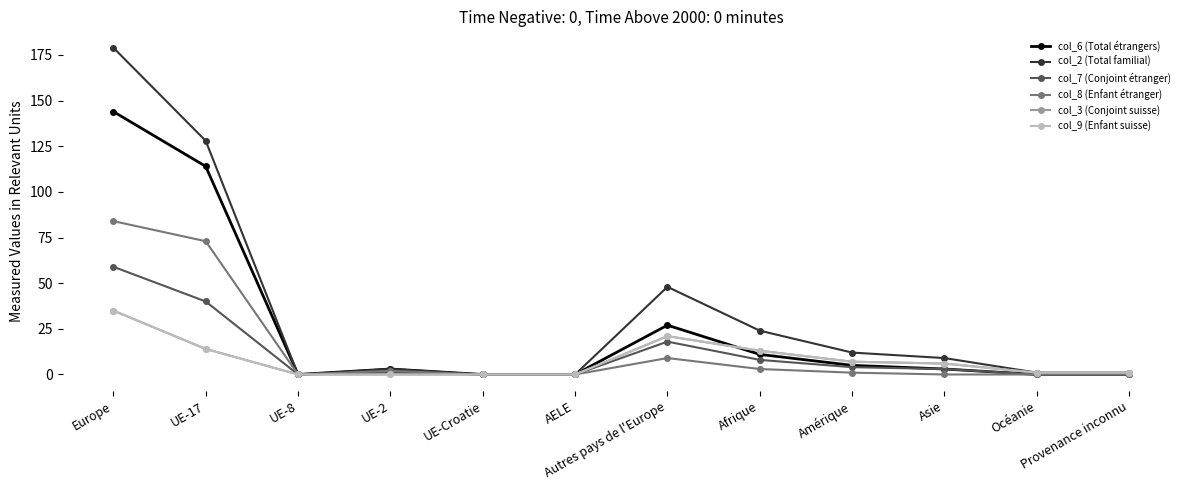

Reading right to left, extract all data points from this chart.

col_6 (Total étrangers): Provenance inconnu=0	Océanie=0	Asie=3	Amérique=5	Afrique=11	Autres pays de l'Europe=27	AELE=0	UE-Croatie=0	UE-2=3	UE-8=0	UE-17=114	Europe=144
col_2 (Total familial): Provenance inconnu=1	Océanie=1	Asie=9	Amérique=12	Afrique=24	Autres pays de l'Europe=48	AELE=0	UE-Croatie=0	UE-2=3	UE-8=0	UE-17=128	Europe=179
col_7 (Conjoint étranger): Provenance inconnu=0	Océanie=0	Asie=3	Amérique=4	Afrique=8	Autres pays de l'Europe=18	AELE=0	UE-Croatie=0	UE-2=1	UE-8=0	UE-17=40	Europe=59
col_8 (Enfant étranger): Provenance inconnu=0	Océanie=0	Asie=0	Amérique=1	Afrique=3	Autres pays de l'Europe=9	AELE=0	UE-Croatie=0	UE-2=2	UE-8=0	UE-17=73	Europe=84
col_3 (Conjoint suisse): Provenance inconnu=1	Océanie=1	Asie=6	Amérique=7	Afrique=13	Autres pays de l'Europe=21	AELE=0	UE-Croatie=0	UE-2=0	UE-8=0	UE-17=14	Europe=35
col_9 (Enfant suisse): Provenance inconnu=1	Océanie=1	Asie=6	Amérique=7	Afrique=13	Autres pays de l'Europe=21	AELE=0	UE-Croatie=0	UE-2=0	UE-8=0	UE-17=14	Europe=35